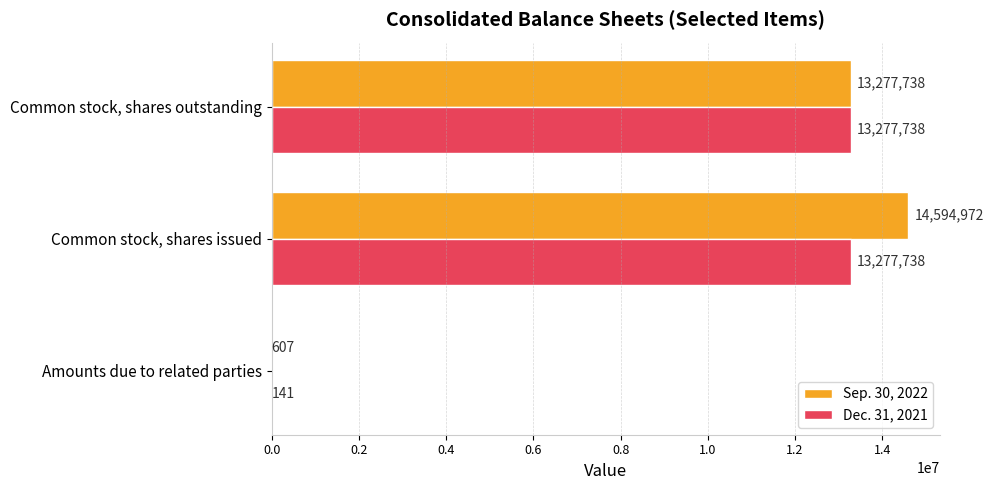

What is the sum of the Dec. 31, 2021 values at Common stock, shares outstanding and Common stock, shares issued?

26555476